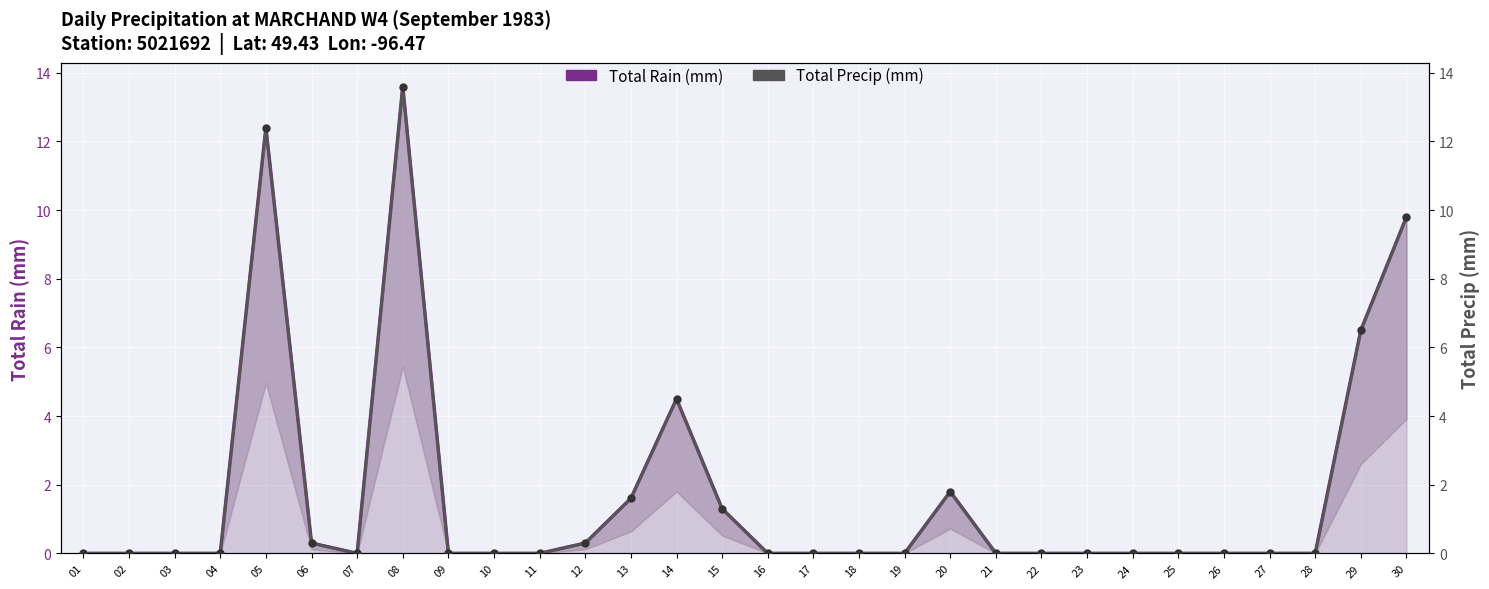

What are all the series names shown in the legend?

Total Rain (mm), Total Precip (mm)